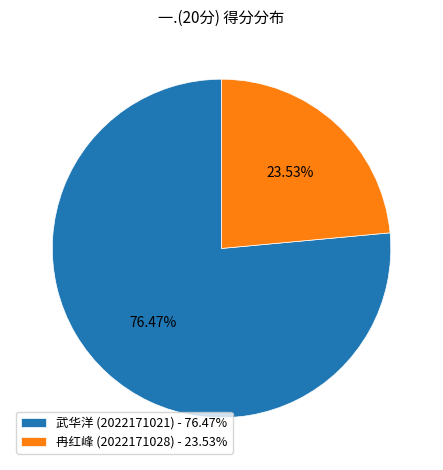

Rank the categories by value from lowest to highest.

冉红峰 (2022171028), 武华洋 (2022171021)